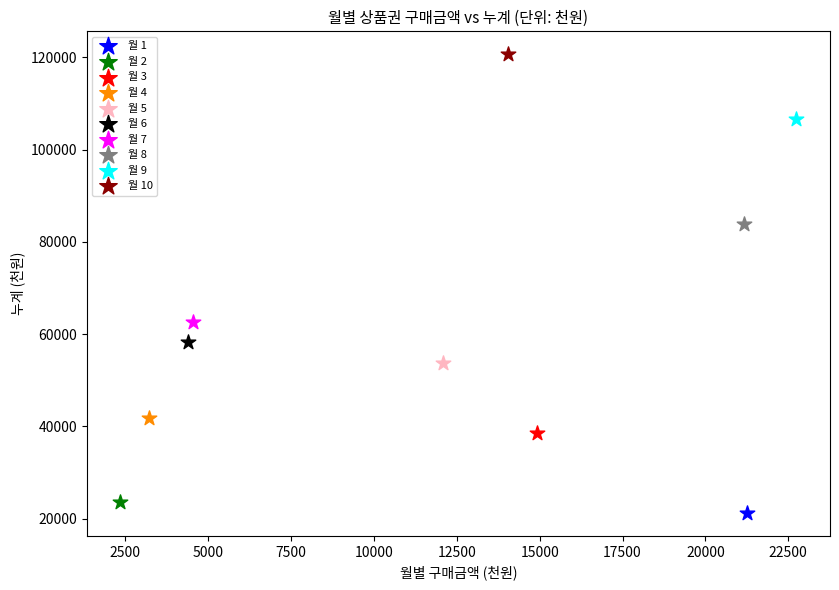

Which series reaches the maximum Y coordinate?

월 10